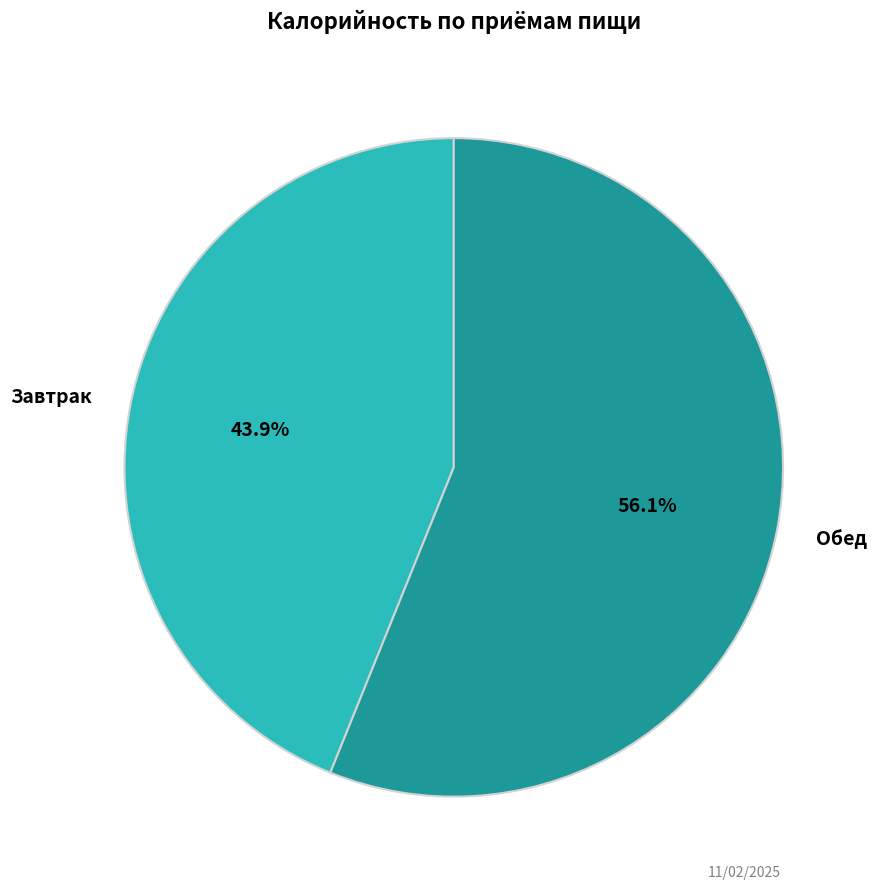

Do Завтрак and Обед together represent more than half of the pie?

Yes